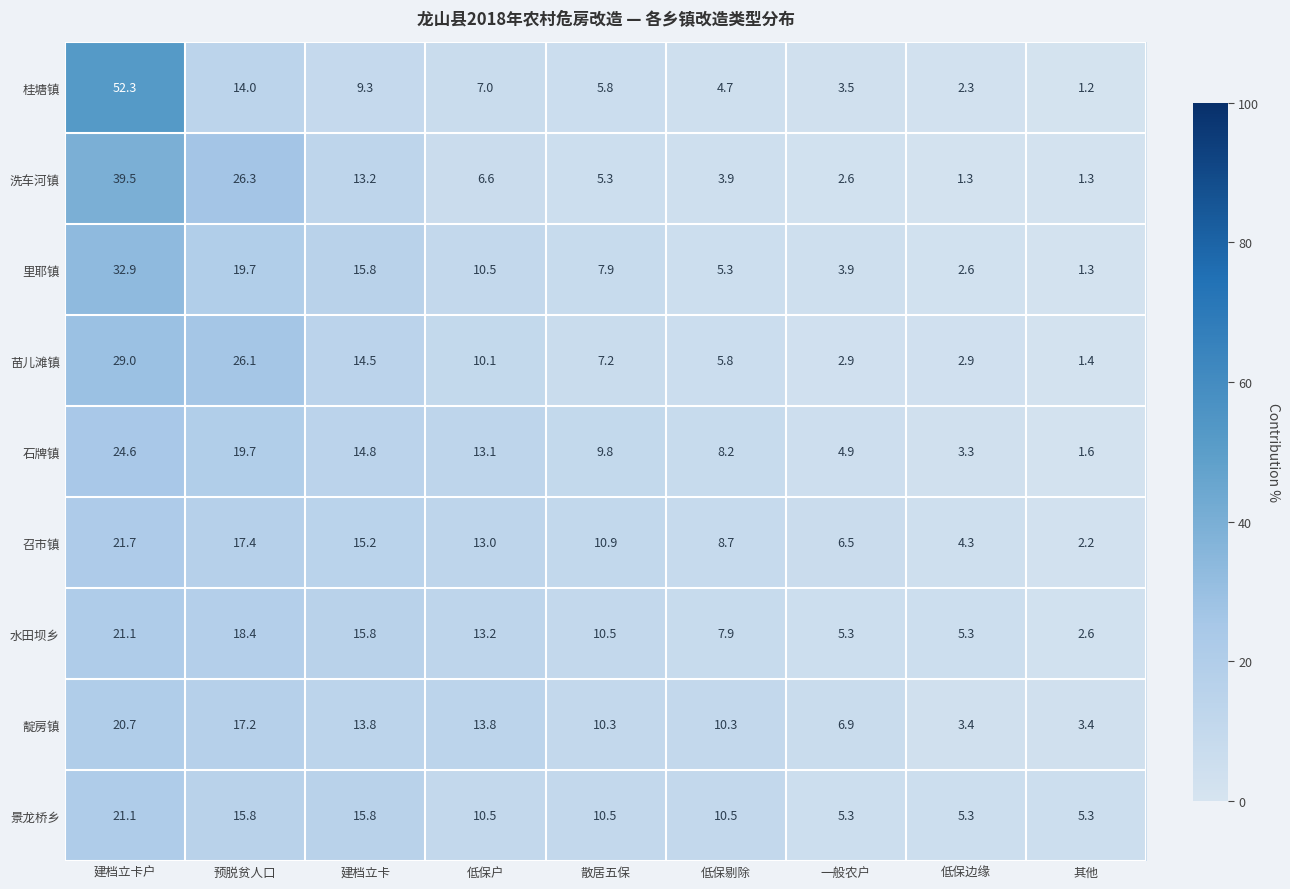

Is it true that 洗车河镇 equals 3.5 at 一般农户?

False